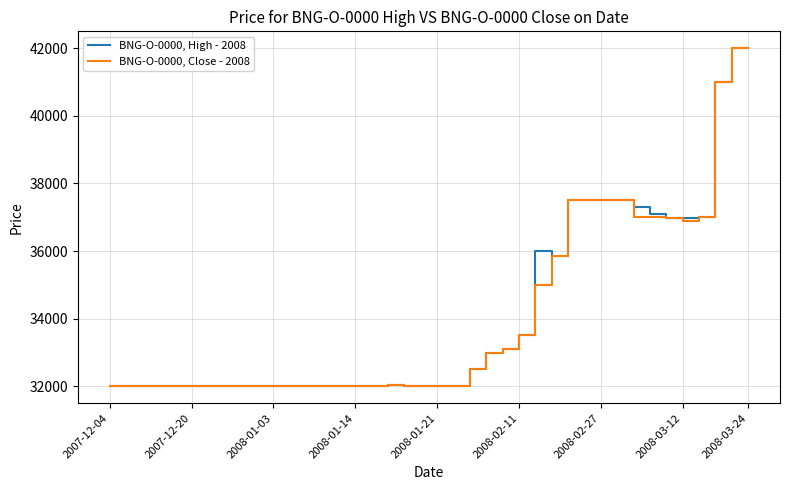

What is the maximum value shown in the chart?

42000